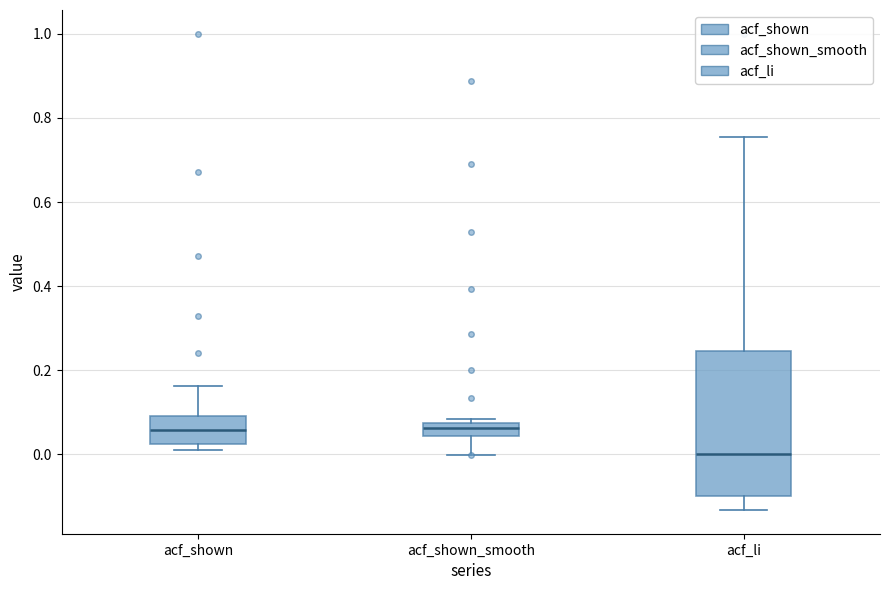

Which box is the tallest, from its lower edge to its upper edge?

acf_li